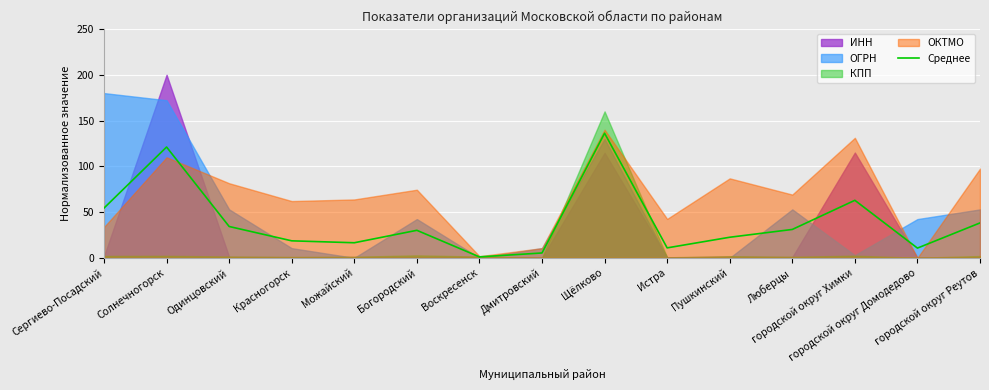

What is the difference between the maximum and second lowest values?

130.8